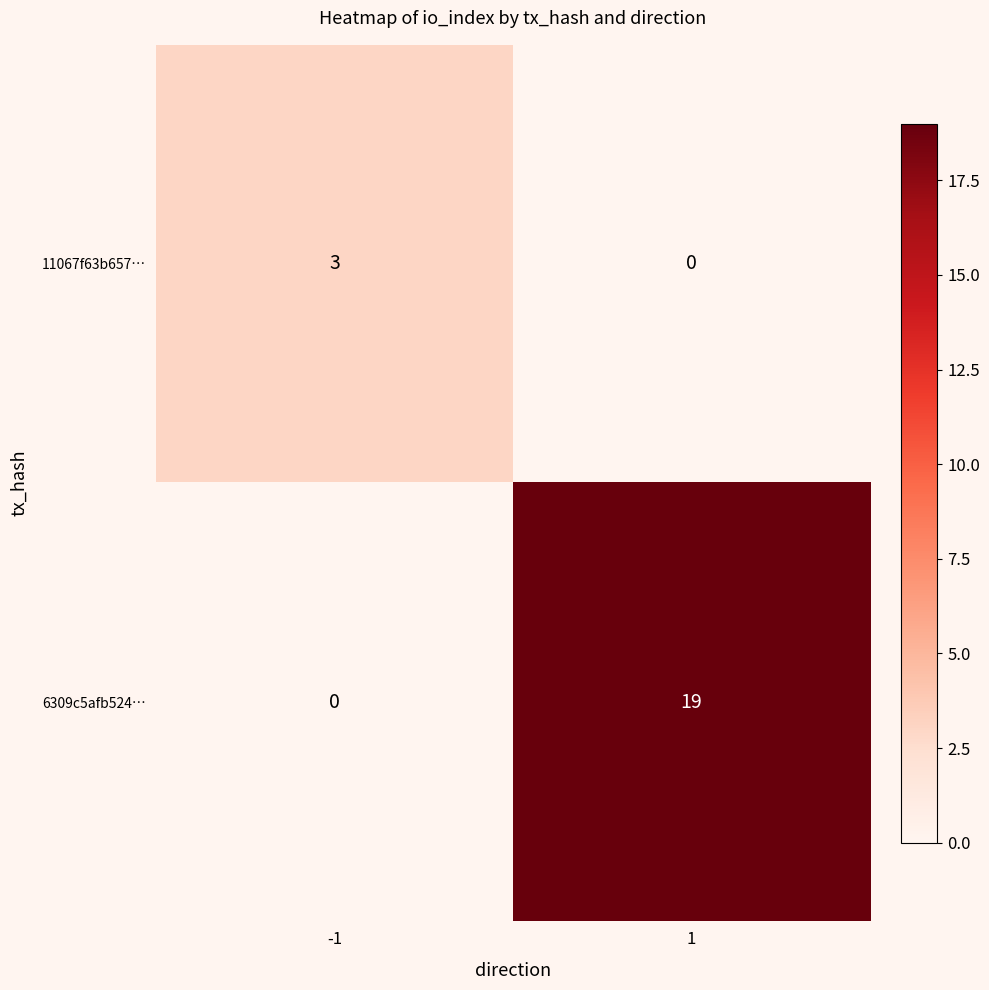

How many series are shown in this chart?

2